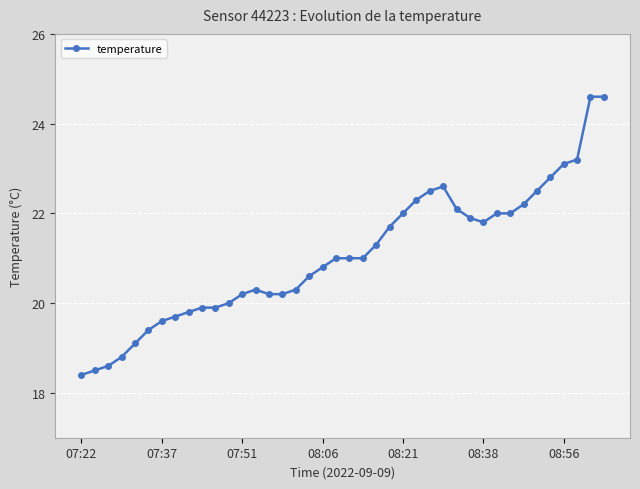

What is the value of the 2nd point from the left?

18.5